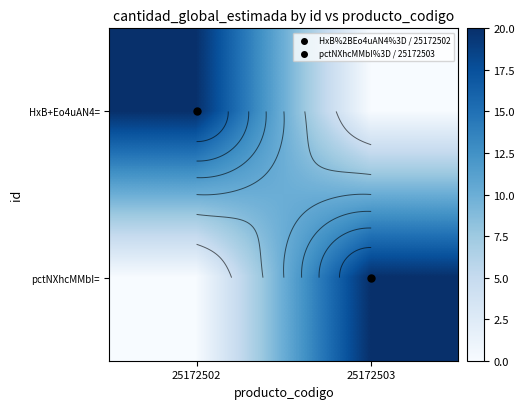

Which label corresponds to the smallest value in the chart?

25172503